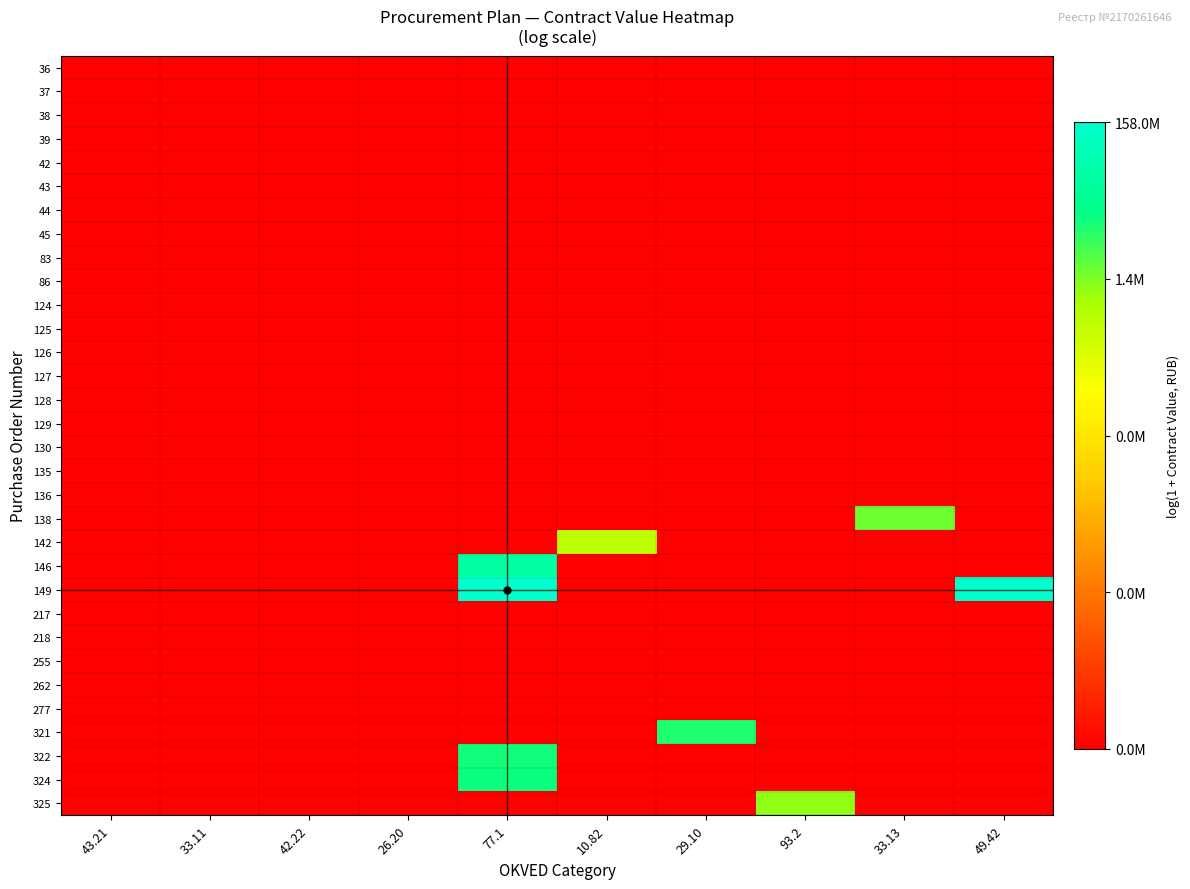

Which series changed the most between 77.1 and 93.2?

149